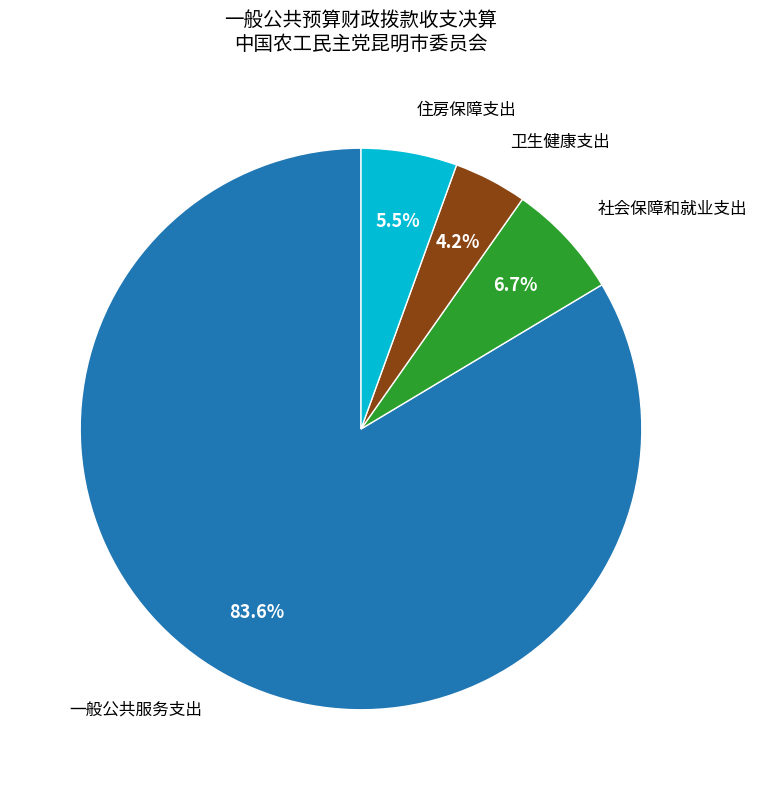

Is there any slice that represents more than half of the pie?

Yes